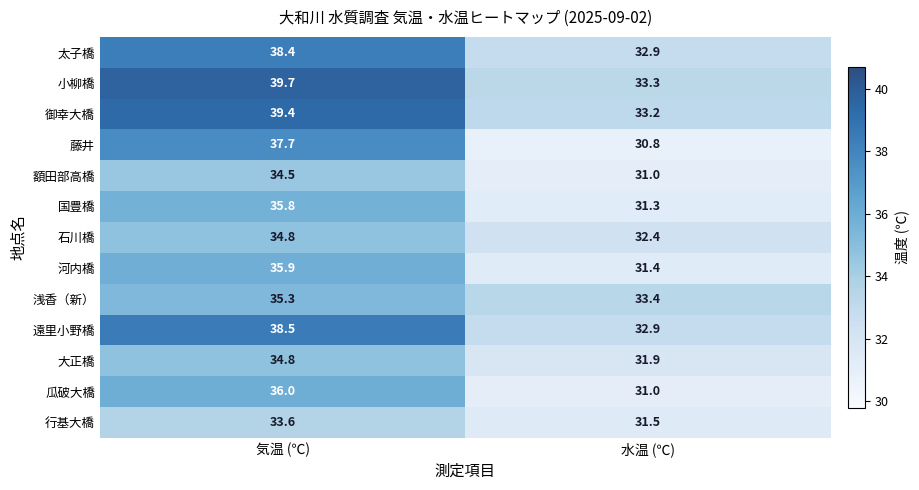

How many data points in 河内橋 are above 35?

1